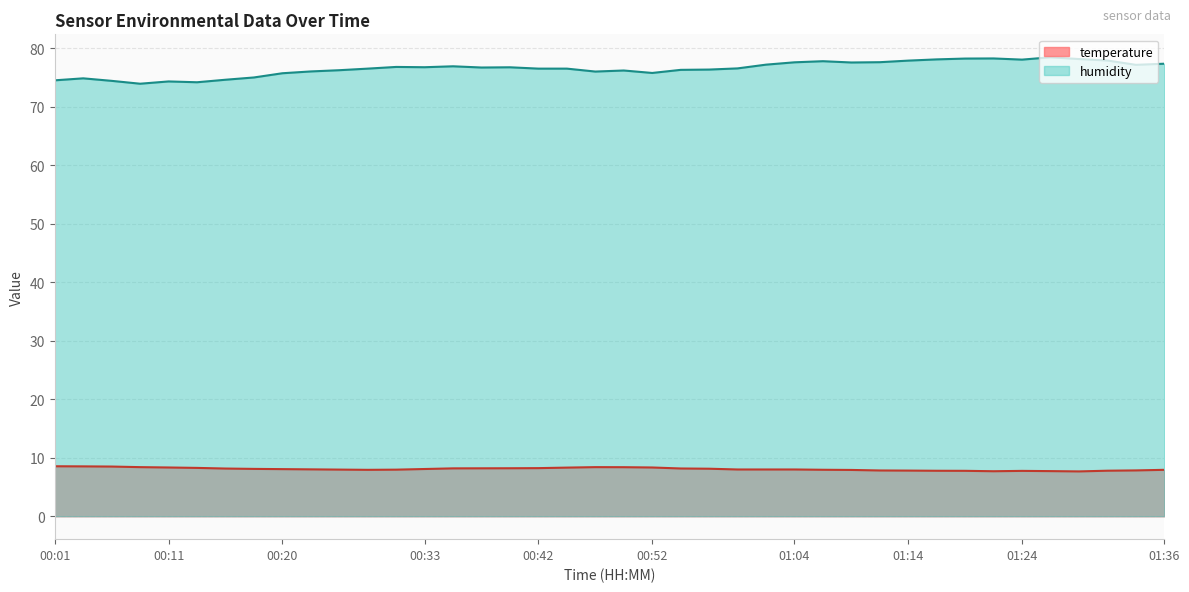

What is the difference between the maximum and minimum values in the humidity series?

4.5